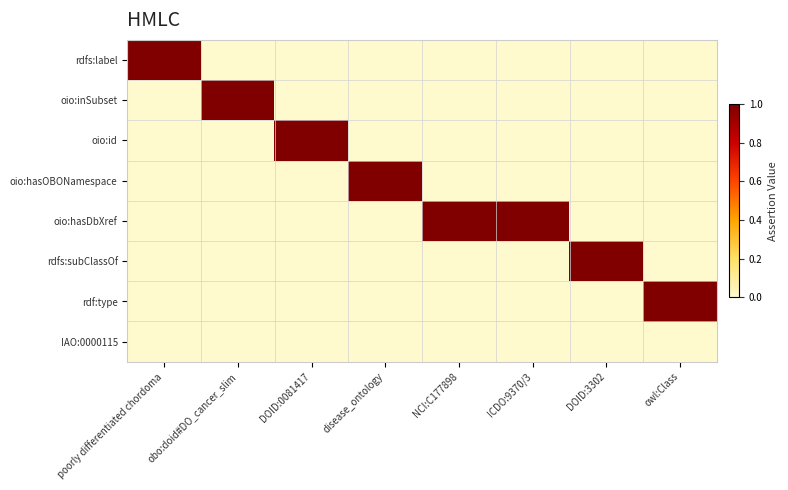

Reading left to right, what are all the values shown in this chart?

rdfs:label: poorly differentiated chordoma=1	obo:doid#DO_cancer_slim=0	DOID:0081417=0	disease_ontology=0	NCI:C177898=0	ICDO:9370/3=0	DOID:3302=0	owl:Class=0
oio:inSubset: poorly differentiated chordoma=0	obo:doid#DO_cancer_slim=1	DOID:0081417=0	disease_ontology=0	NCI:C177898=0	ICDO:9370/3=0	DOID:3302=0	owl:Class=0
oio:id: poorly differentiated chordoma=0	obo:doid#DO_cancer_slim=0	DOID:0081417=1	disease_ontology=0	NCI:C177898=0	ICDO:9370/3=0	DOID:3302=0	owl:Class=0
oio:hasOBONamespace: poorly differentiated chordoma=0	obo:doid#DO_cancer_slim=0	DOID:0081417=0	disease_ontology=1	NCI:C177898=0	ICDO:9370/3=0	DOID:3302=0	owl:Class=0
oio:hasDbXref: poorly differentiated chordoma=0	obo:doid#DO_cancer_slim=0	DOID:0081417=0	disease_ontology=0	NCI:C177898=1	ICDO:9370/3=1	DOID:3302=0	owl:Class=0
rdfs:subClassOf: poorly differentiated chordoma=0	obo:doid#DO_cancer_slim=0	DOID:0081417=0	disease_ontology=0	NCI:C177898=0	ICDO:9370/3=0	DOID:3302=1	owl:Class=0
rdf:type: poorly differentiated chordoma=0	obo:doid#DO_cancer_slim=0	DOID:0081417=0	disease_ontology=0	NCI:C177898=0	ICDO:9370/3=0	DOID:3302=0	owl:Class=1
IAO:0000115: poorly differentiated chordoma=0	obo:doid#DO_cancer_slim=0	DOID:0081417=0	disease_ontology=0	NCI:C177898=0	ICDO:9370/3=0	DOID:3302=0	owl:Class=0